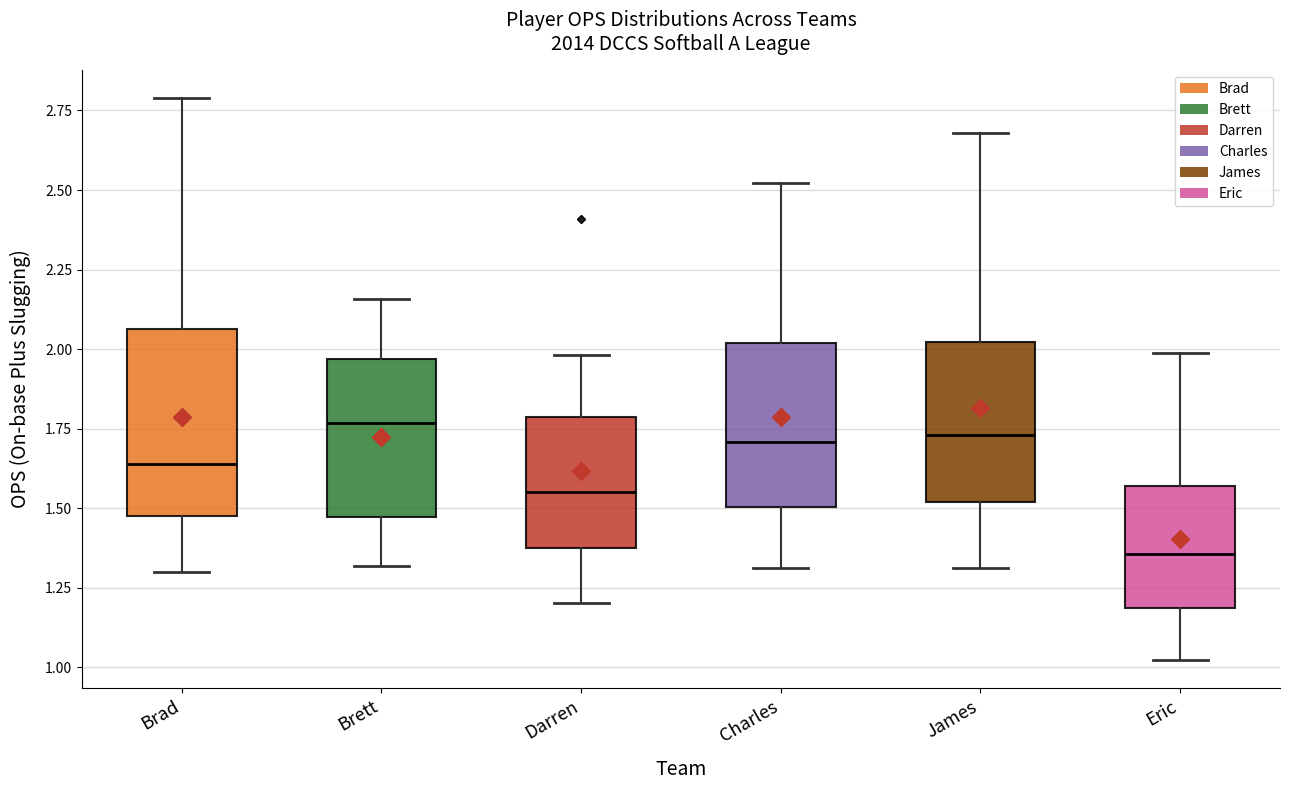

Which box has the lowest median line?

Eric